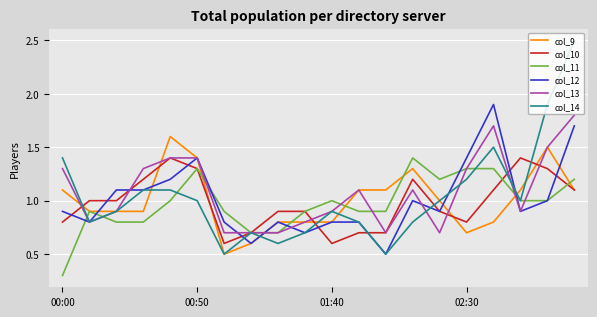

What are all the series names shown in the legend?

col_9, col_10, col_11, col_12, col_13, col_14